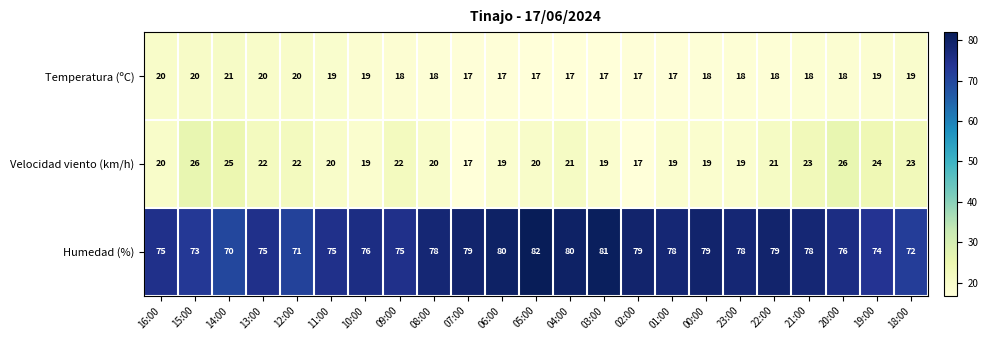

At how many categories does at least one series exceed 60?

23